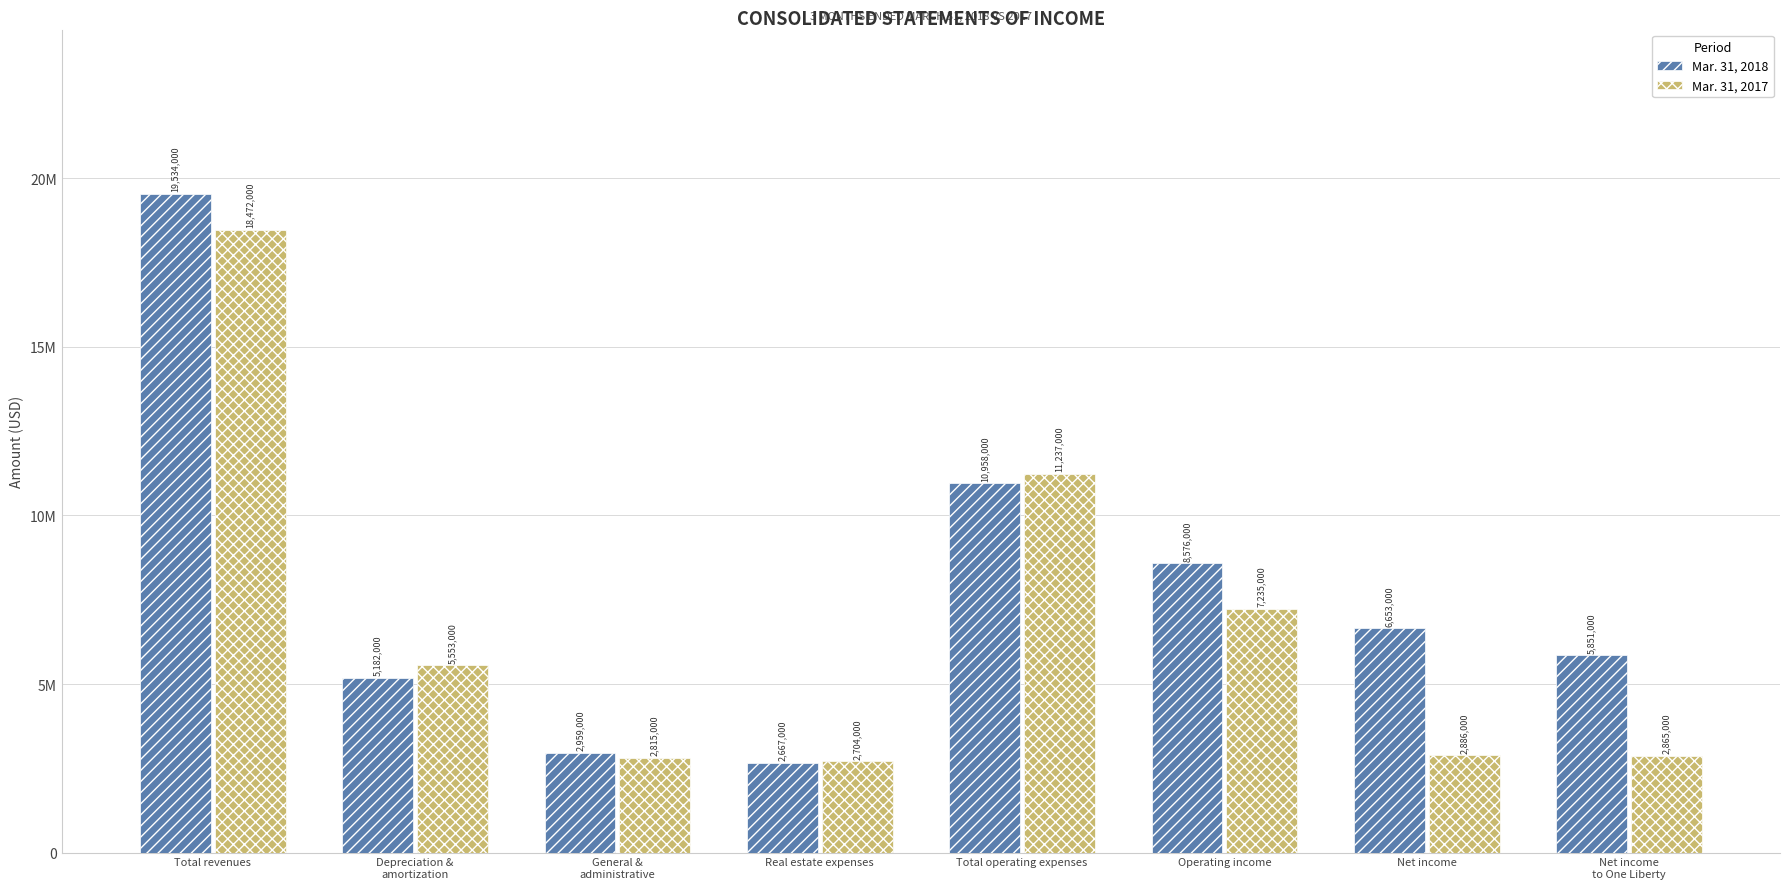

What is the sum of all Mar. 31, 2017 values?

53767000